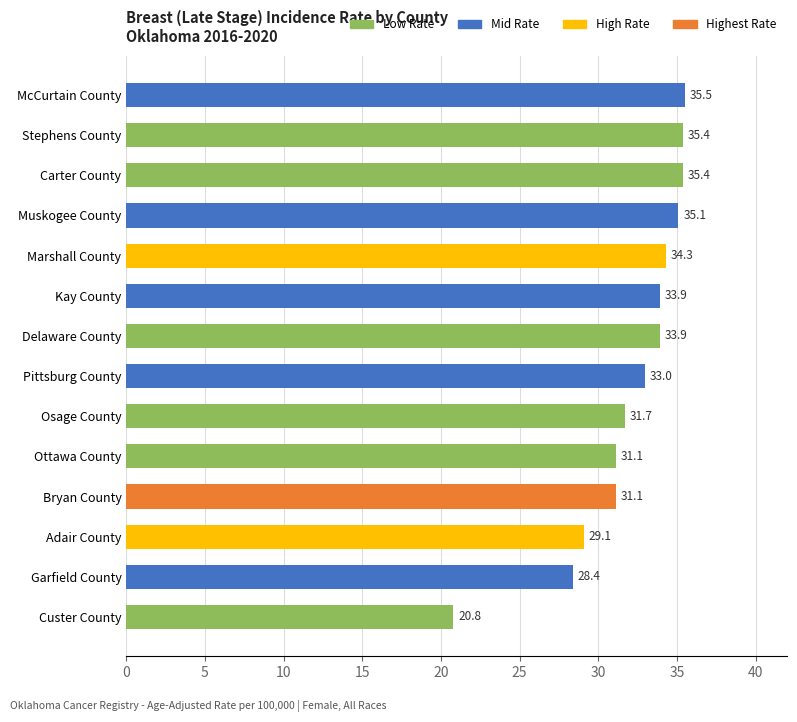

Is it true that the value at Adair County is 14.1?

False